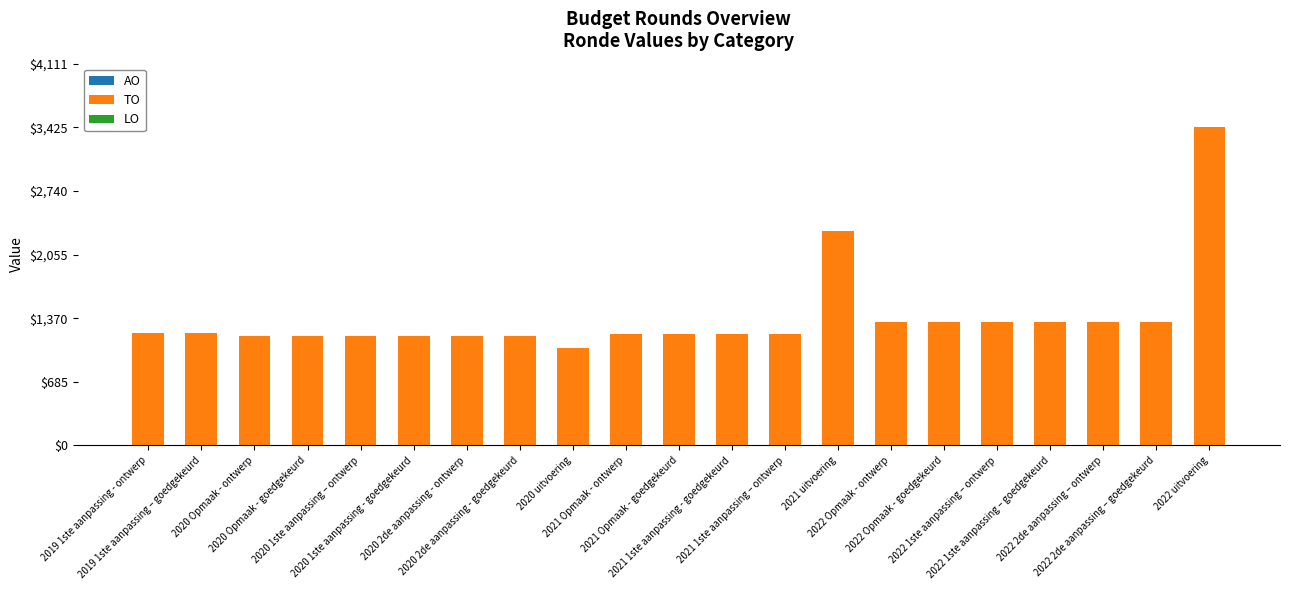

How many bars are there in total?

21